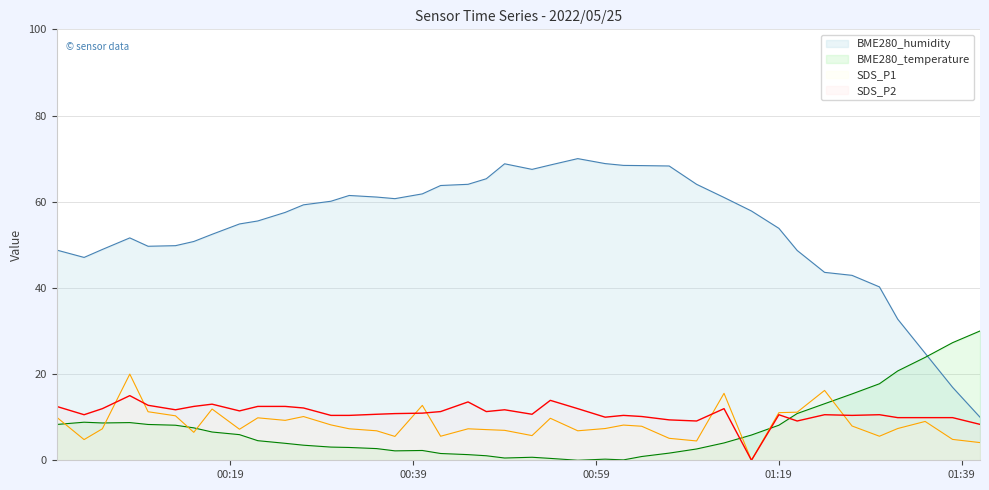

What is the maximum value for SDS_P1?

20.0